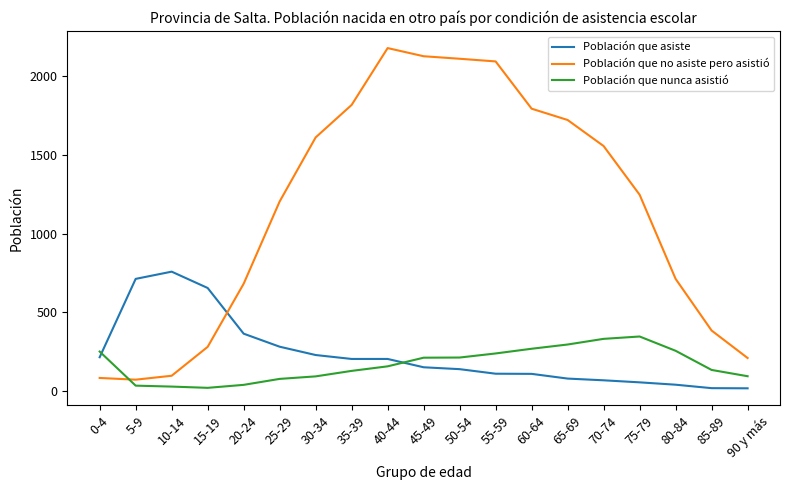

Which series has the largest range (max minus min)?

Población que no asiste pero asistió